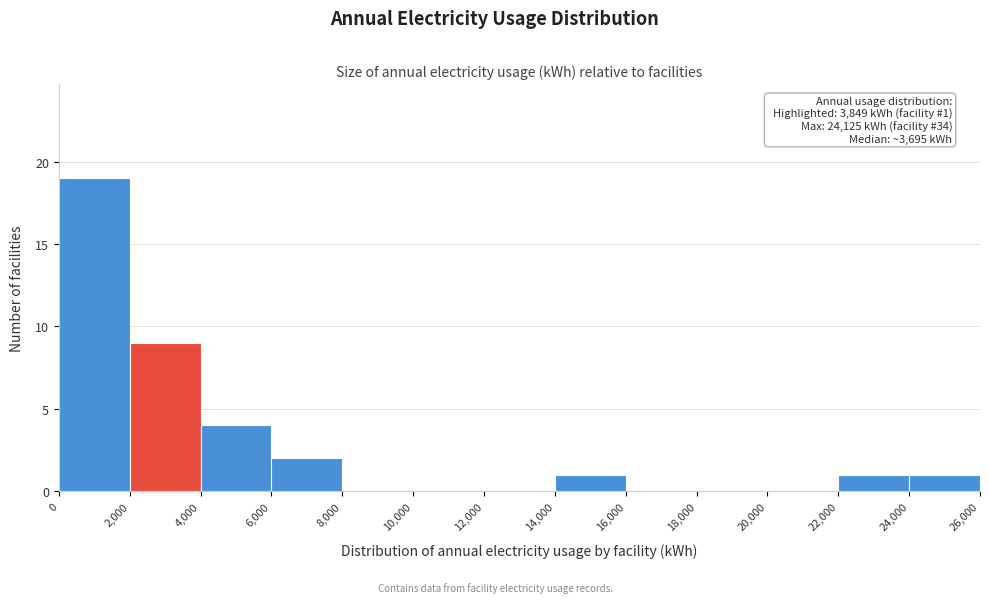

Which range on the x-axis has the tallest bar?

0 to 2,000